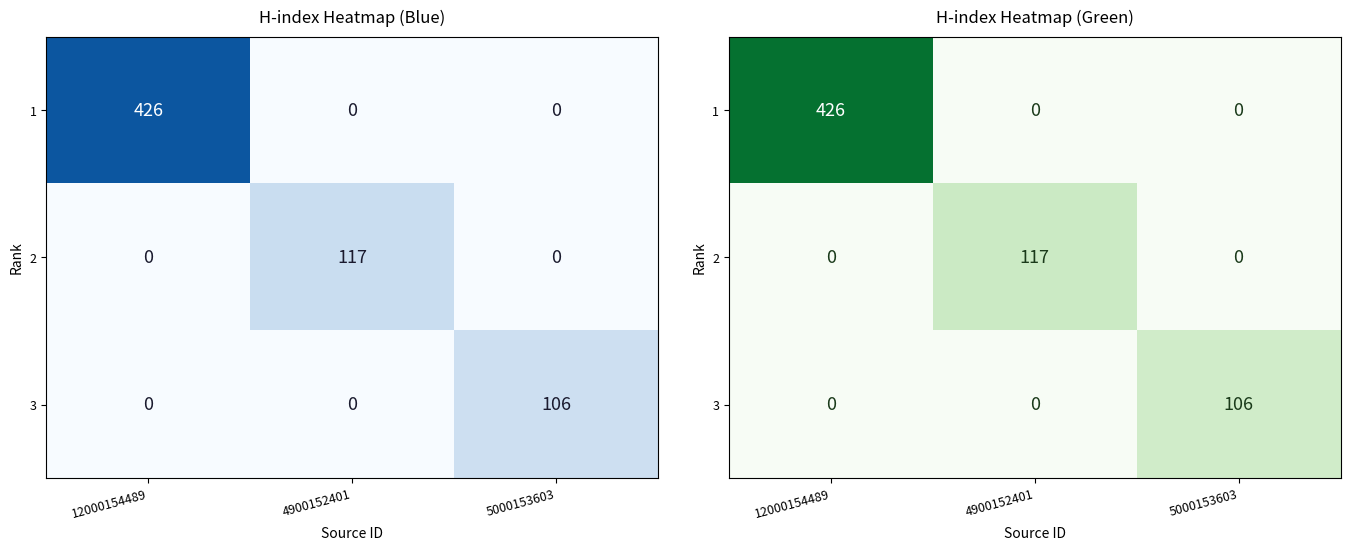

Which series has the largest range (max minus min)?

1